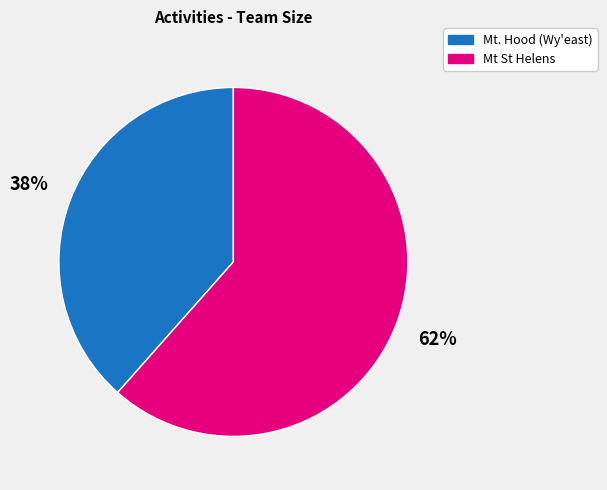

How many segments does this pie chart have?

2